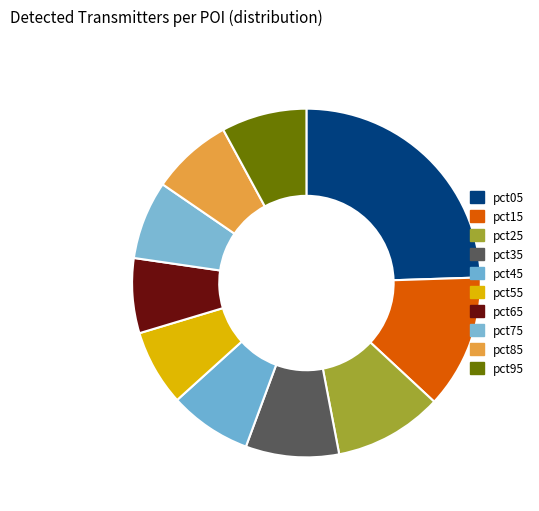

What is the change in value from pct15 to pct25?

-0.3